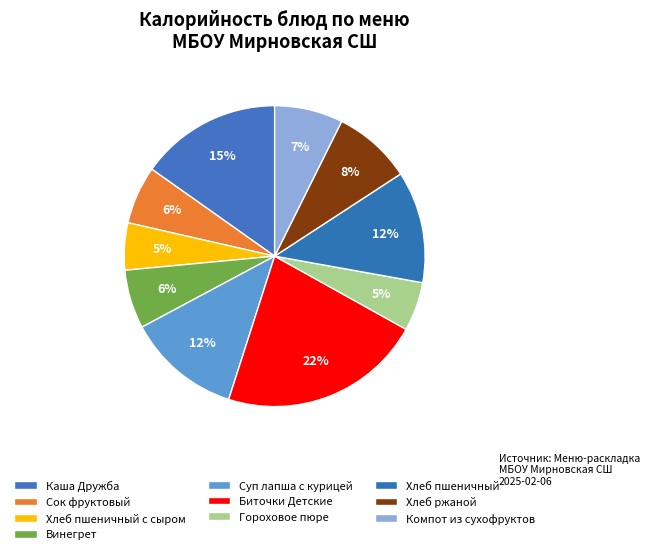

Which slice is the largest?

Биточки Детские